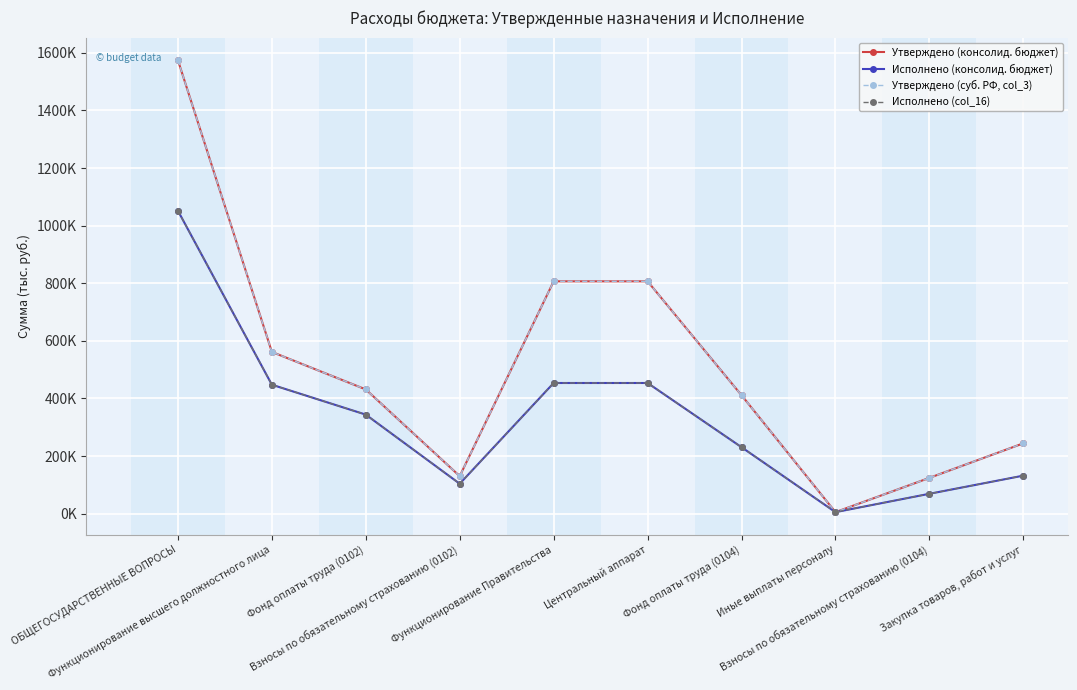

Reading left to right, list all the values displayed in this chart.

Утверждено (консолид. бюджет): 1574271.4	561473.3	431239.1	130234.2	806604.7	806604.7	411079.0	5180.0	124205.6	244140.0
Исполнено (консолид. бюджет): 1051694.7	447630.3	343790.6	103839.8	453587.2	453587.2	230707.2	5180.0	68942.1	131931.9
Утверждено (суб. РФ, col_3): 1574271.4	561473.3	431239.1	130234.2	806604.7	806604.7	411079.0	5180.0	124205.6	244140.0
Исполнено (col_16): 1051694.7	447630.3	343790.6	103839.8	453587.2	453587.2	230707.2	5180.0	68942.1	131931.9